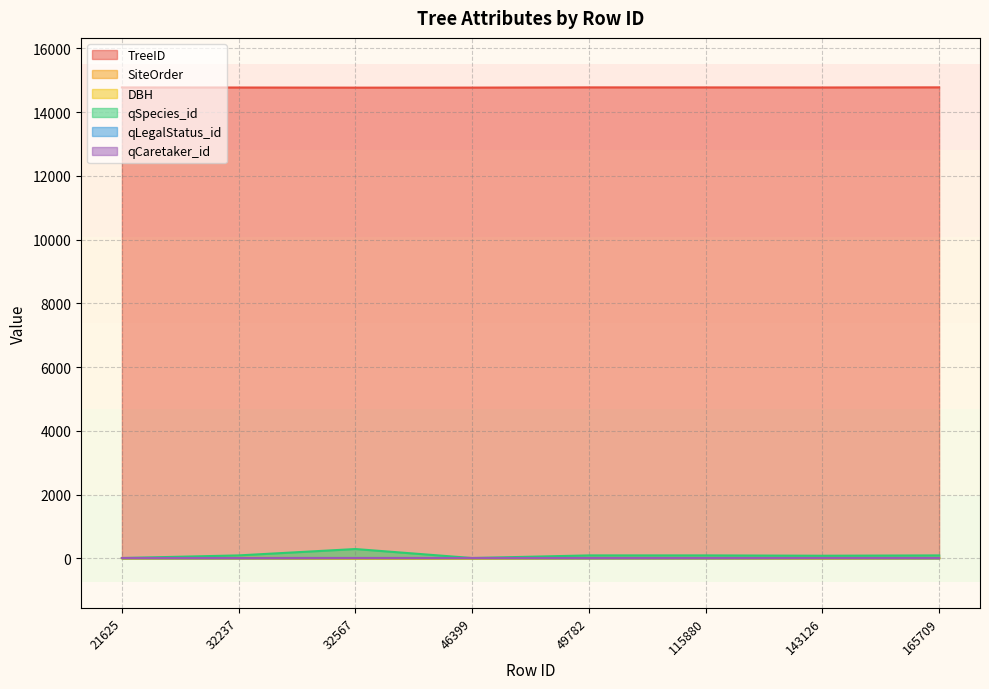

True or false: TreeID has a value of 5498 at 32567.

False